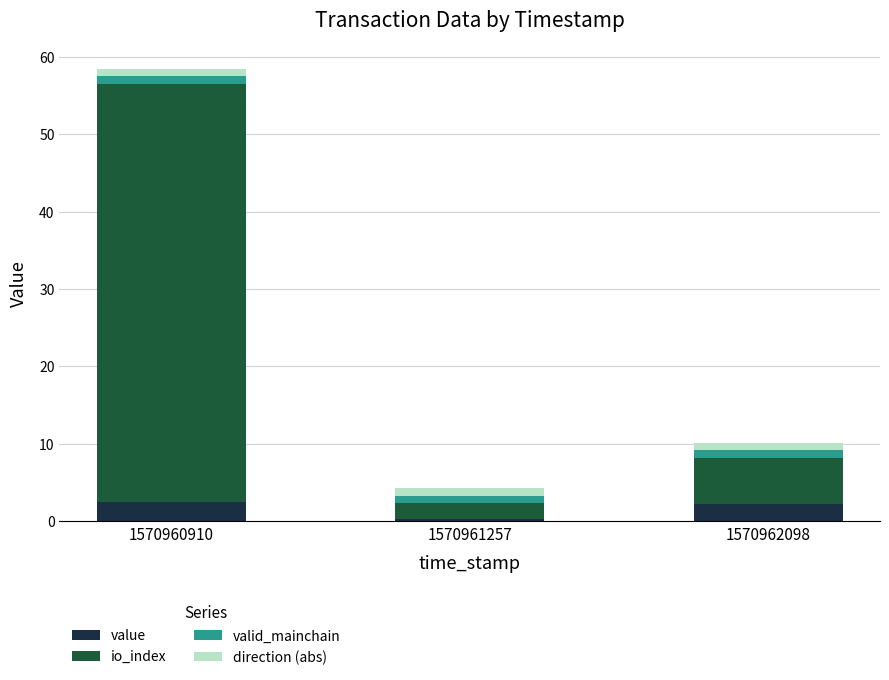

Are the bars horizontal?

No